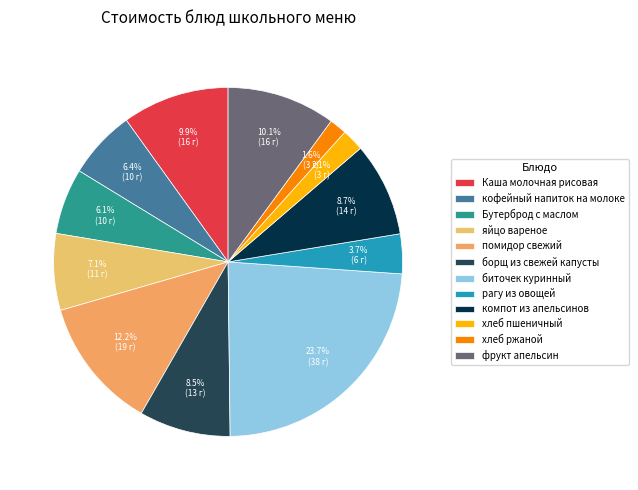

To the nearest percent, what portion does компот из апельсинов represent?

9%